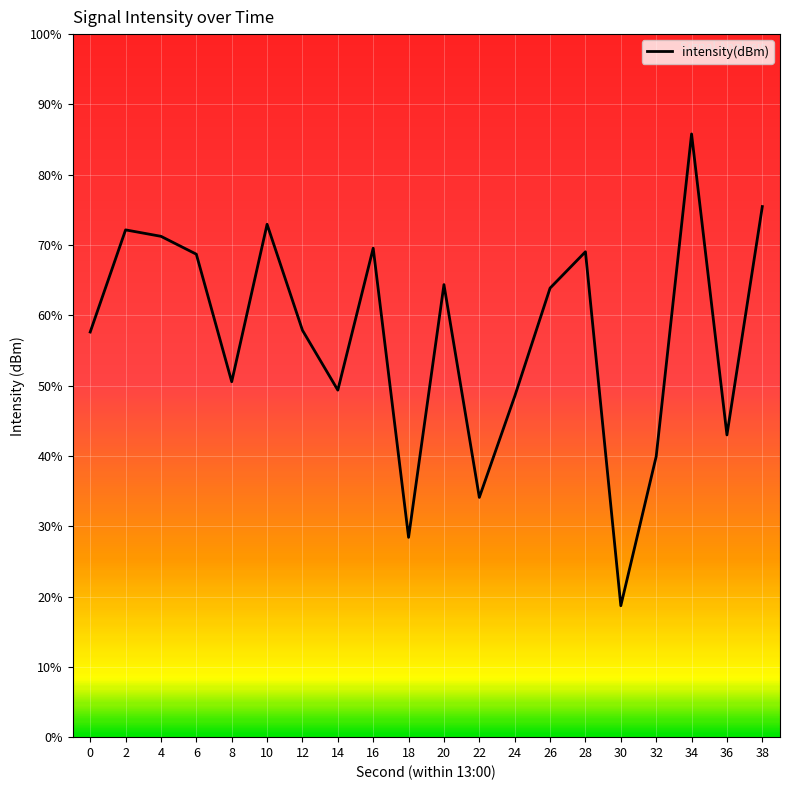

List the labels in order of value, largest first.

34, 38, 10, 2, 4, 16, 28, 6, 20, 26, 12, 0, 8, 14, 24, 36, 32, 22, 18, 30